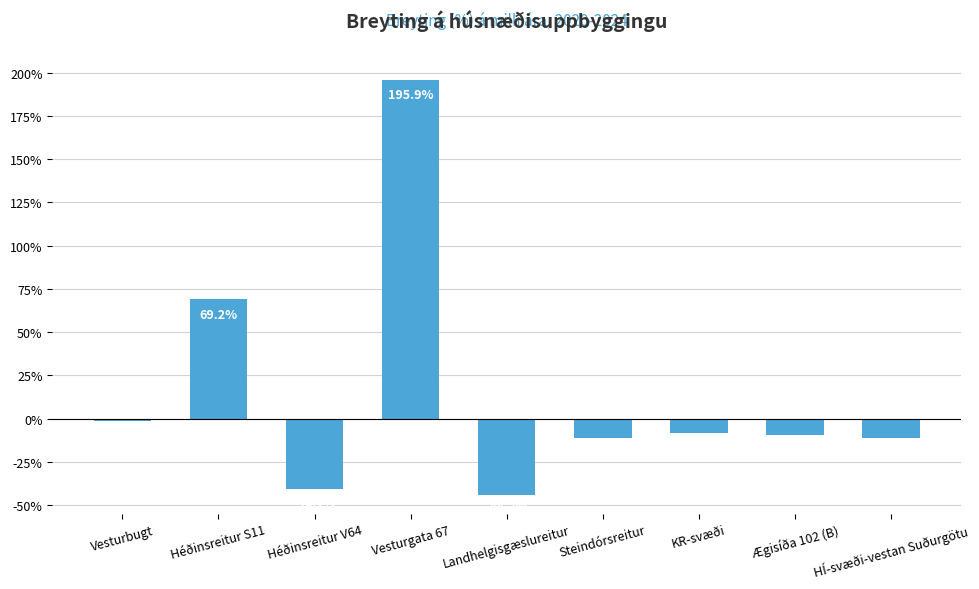

List the labels in order of value, smallest first.

Landhelgisgæslureitur, Héðinsreitur V64, Steindórsreitur, HÍ-svæði-vestan Suðurgötu, Ægisíða 102 (B), KR-svæði, Vesturbugt, Héðinsreitur S11, Vesturgata 67